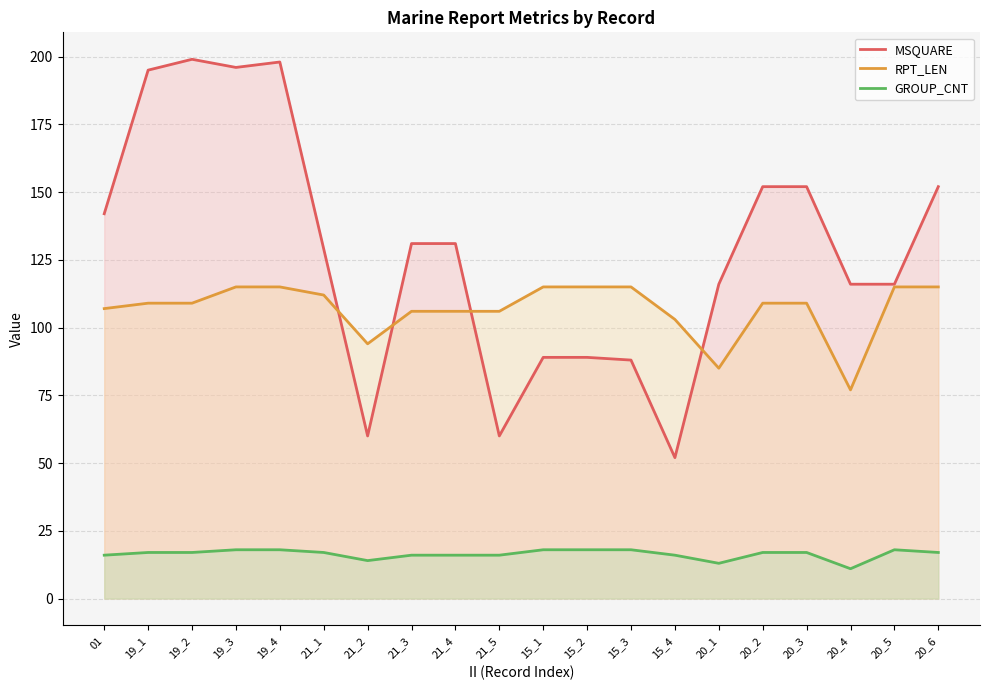

Reading left to right, what are all the values shown in this chart?

MSQUARE: 01=142	19_1=195	19_2=199	19_3=196	19_4=198	21_1=129	21_2=60	21_3=131	21_4=131	21_5=60	15_1=89	15_2=89	15_3=88	15_4=52	20_1=116	20_2=152	20_3=152	20_4=116	20_5=116	20_6=152
RPT_LEN: 01=107	19_1=109	19_2=109	19_3=115	19_4=115	21_1=112	21_2=94	21_3=106	21_4=106	21_5=106	15_1=115	15_2=115	15_3=115	15_4=103	20_1=85	20_2=109	20_3=109	20_4=77	20_5=115	20_6=115
GROUP_CNT: 01=16	19_1=17	19_2=17	19_3=18	19_4=18	21_1=17	21_2=14	21_3=16	21_4=16	21_5=16	15_1=18	15_2=18	15_3=18	15_4=16	20_1=13	20_2=17	20_3=17	20_4=11	20_5=18	20_6=17